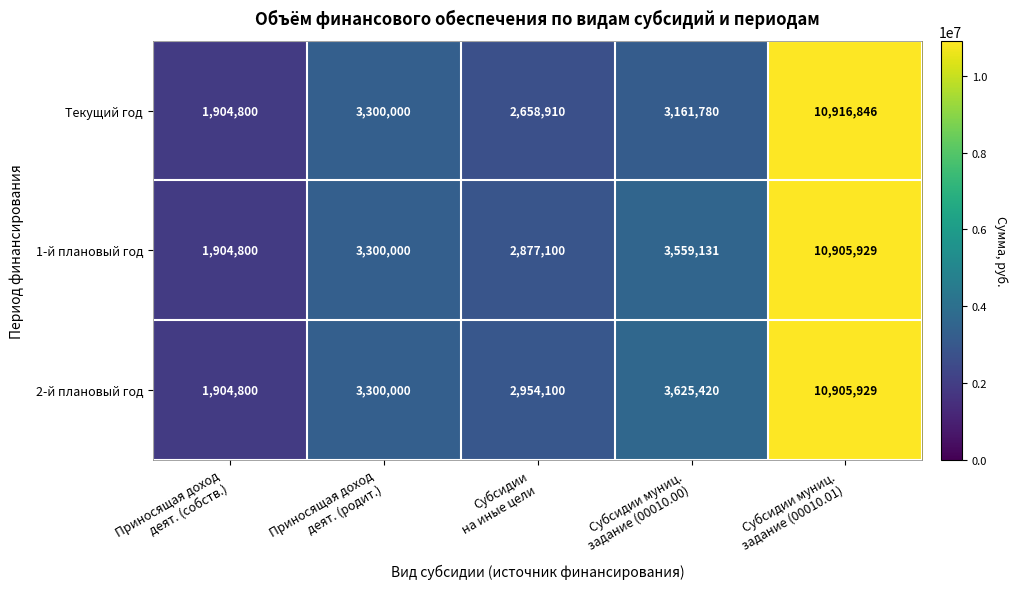

Which series has the largest total across all categories?

2-й плановый год